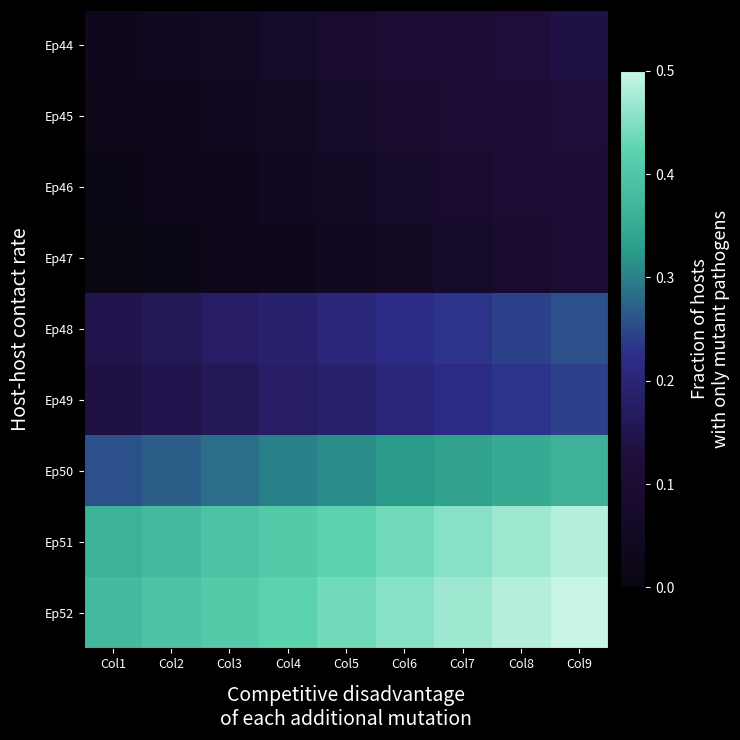

At how many categories does at least one series exceed 0?

9